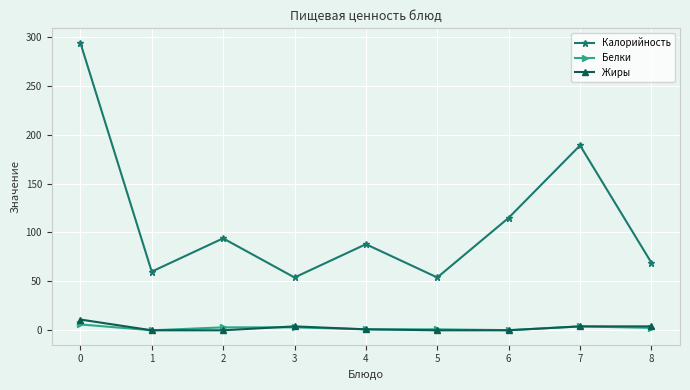

Where is the first local minimum for Калорийность?

1